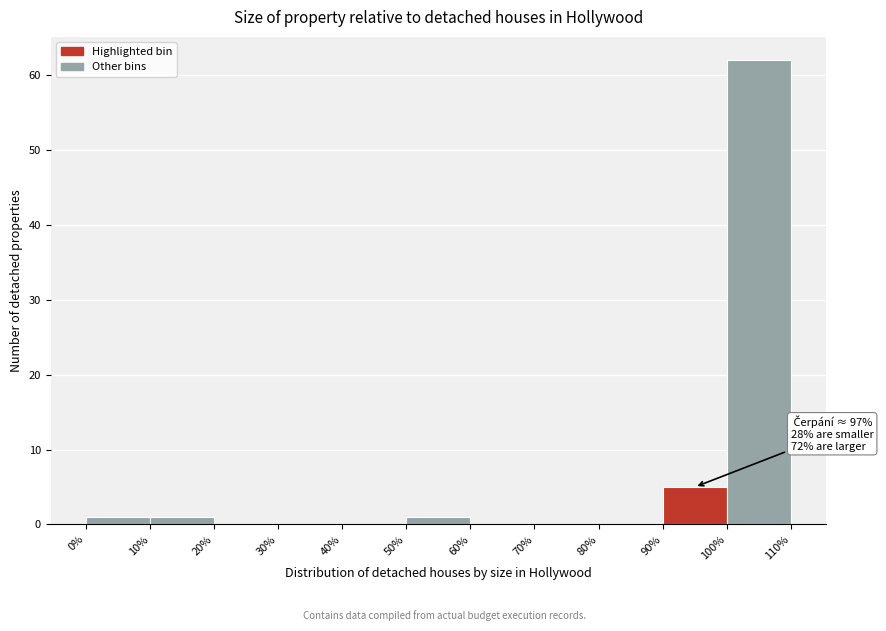

Over which range of the x-axis is the bar tallest?

100% to 110%